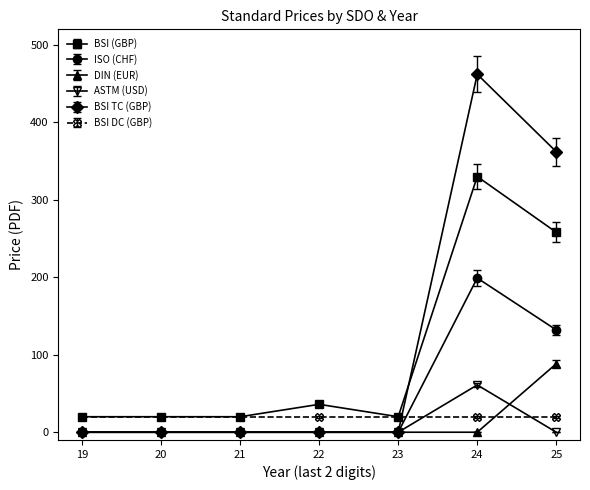

How many lines are shown in the chart?

6